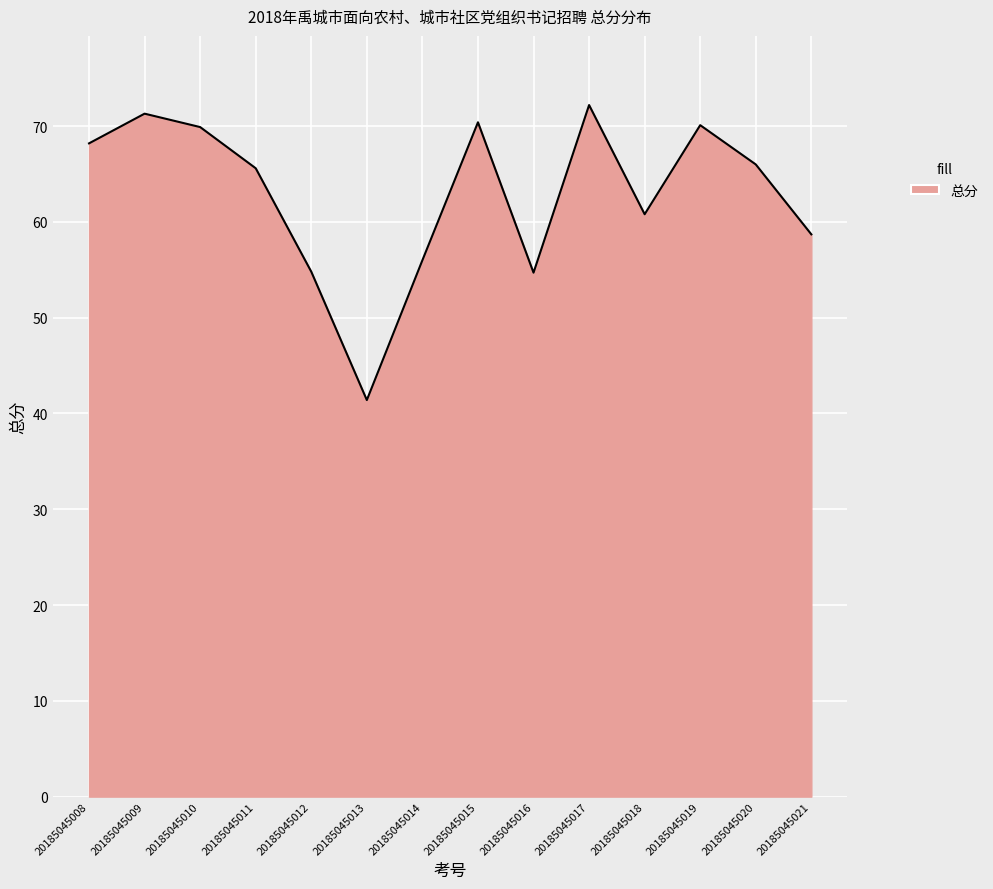

At which category does the data reach its first local peak?

20185045009